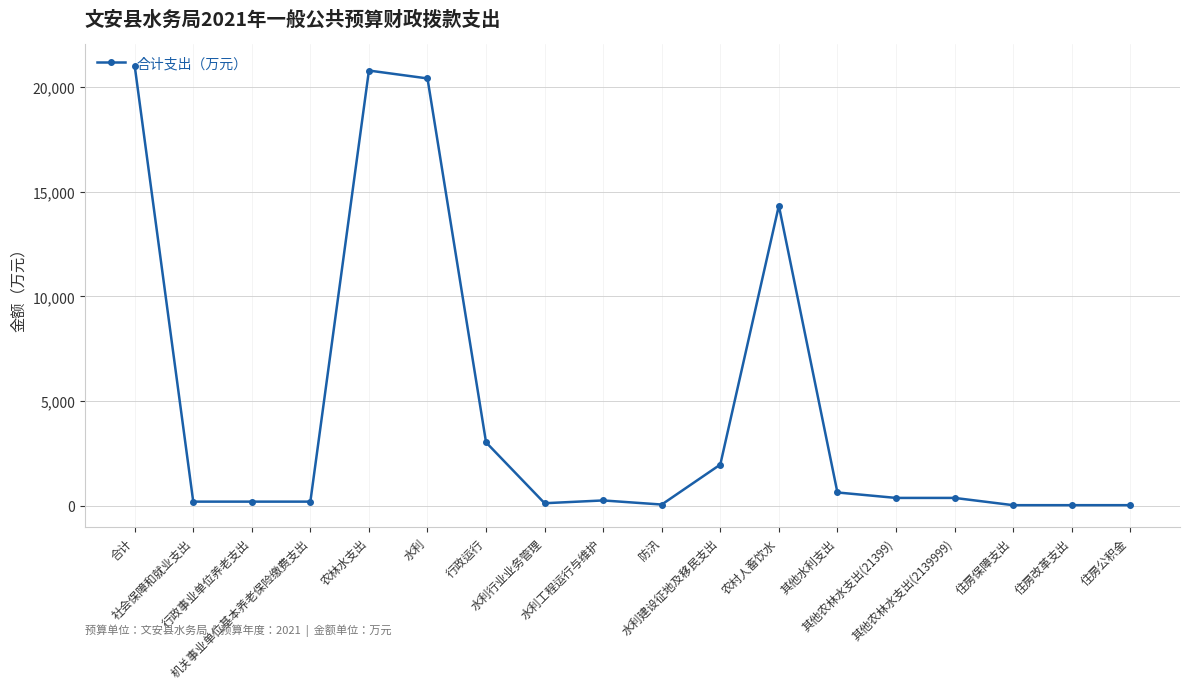

What is the value of the 2nd point from the left?

199.4